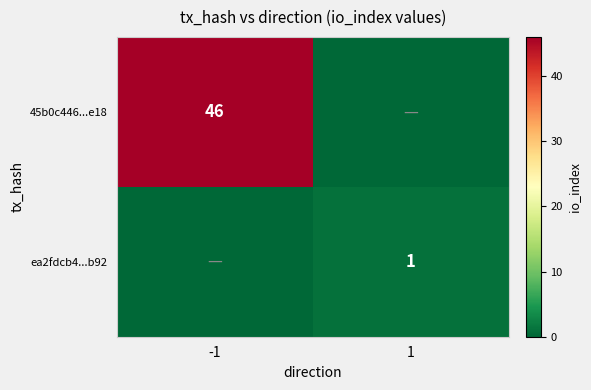

True or false: ea2fdcb4...b92 has a value of 1 at 1.

True